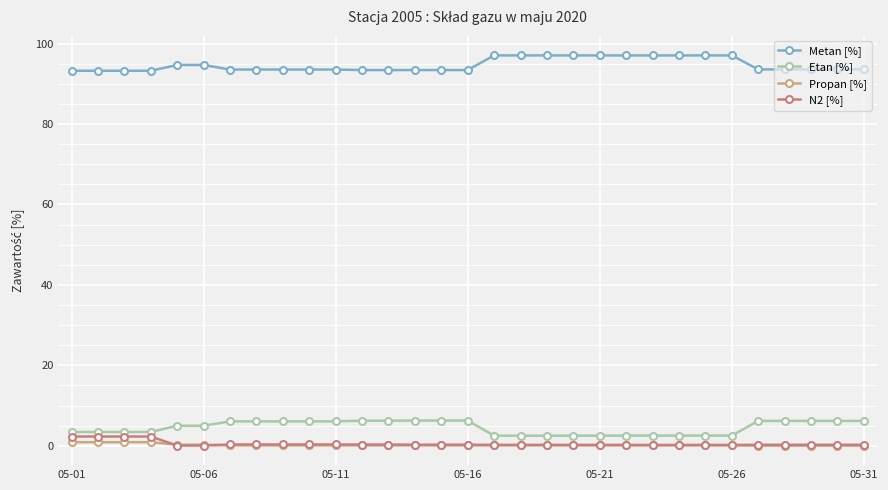

At how many categories does at least one series exceed 10?

31